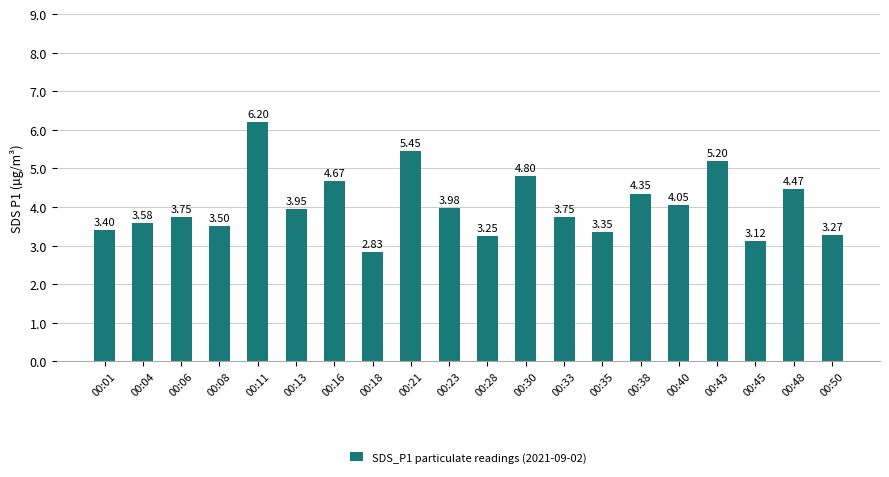

What is the difference between the maximum and minimum values?

3.4